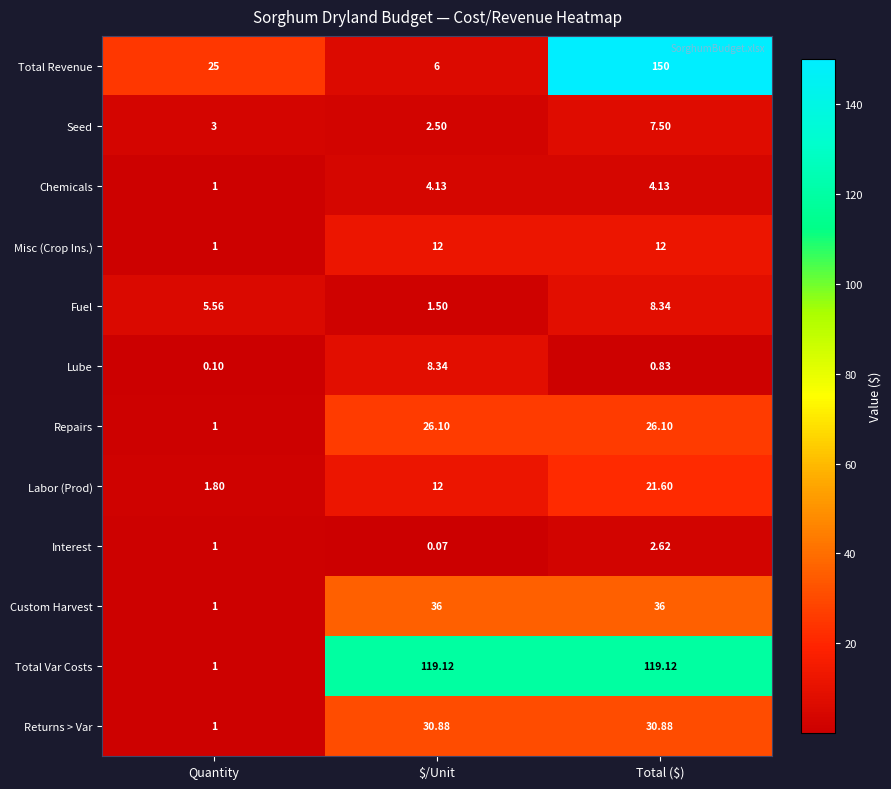

Which series has the largest total across all categories?

Total Var Costs